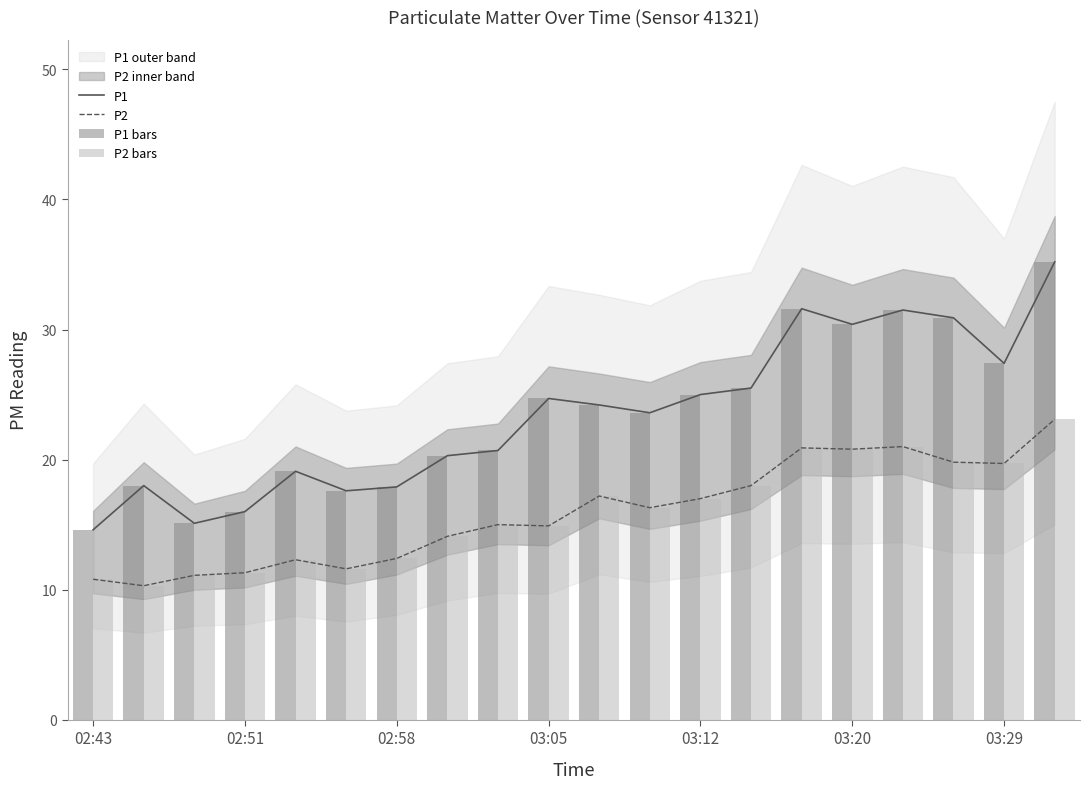

Is the value of P1 at 02:58 greater than the value of P2 at 03:29?

No